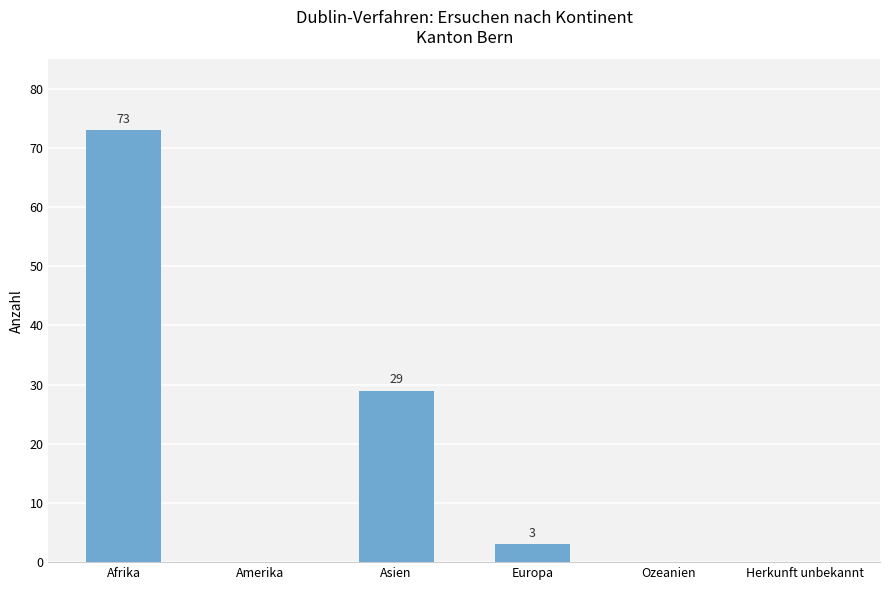

How many values are above zero?

3